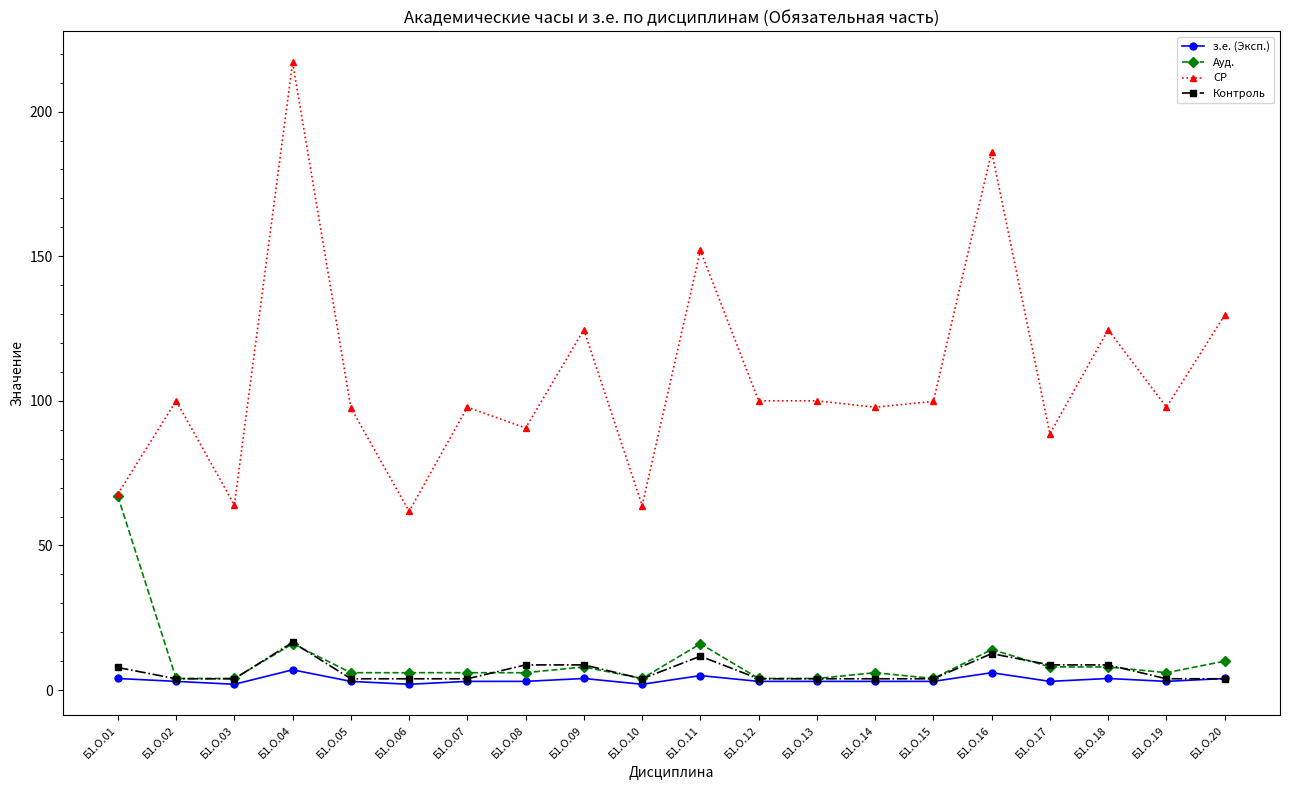

At which category is the sum across all series the highest?

Б1.О.04